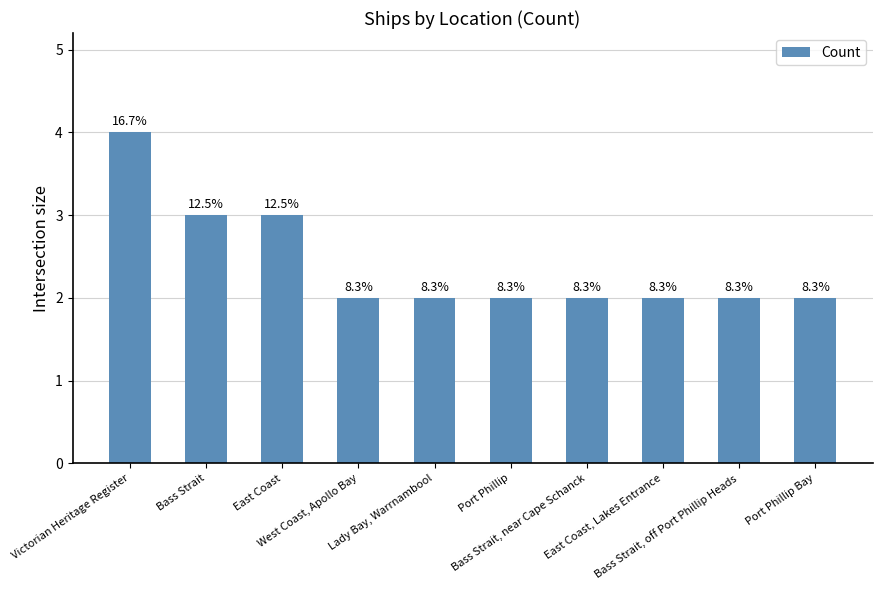

List the labels in order of value, largest first.

Victorian Heritage Register, Bass Strait, East Coast, West Coast, Apollo Bay, Lady Bay, Warrnambool, Port Phillip, Bass Strait, near Cape Schanck, East Coast, Lakes Entrance, Bass Strait, off Port Phillip Heads, Port Phillip Bay